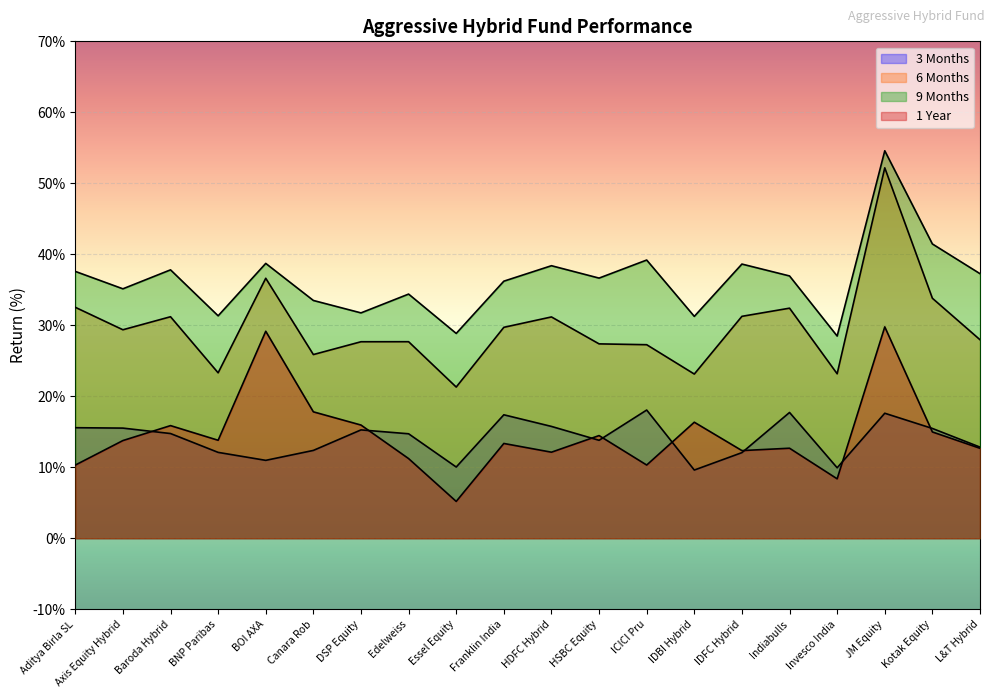

What is the difference between the highest and lowest values at IDBI Hybrid?

21.6